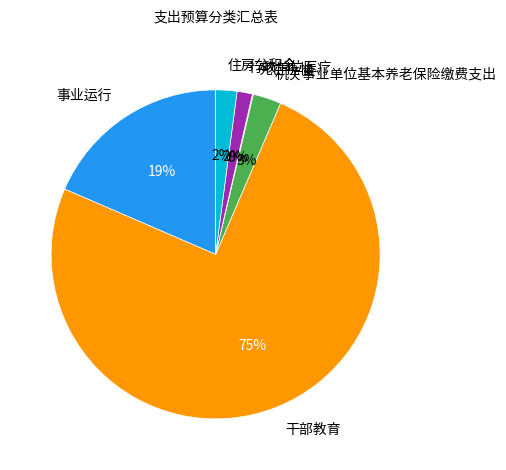

Do 事业运行 and 干部教育 together represent more than half of the pie?

Yes